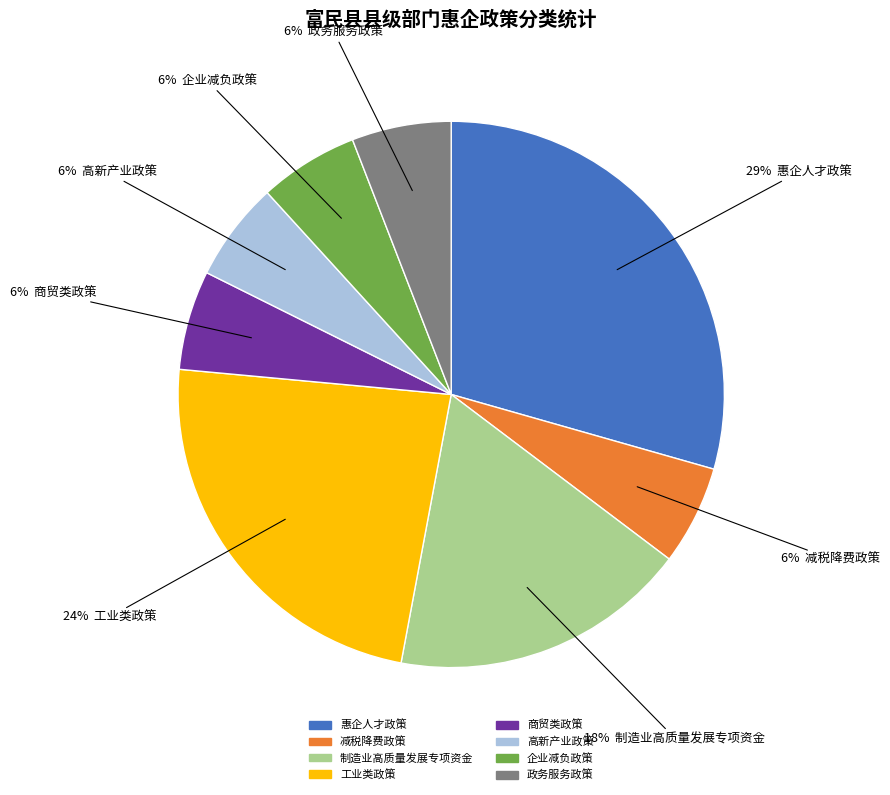

To the nearest percent, what is the combined percentage of 惠企人才政策 and 商贸类政策?

35%